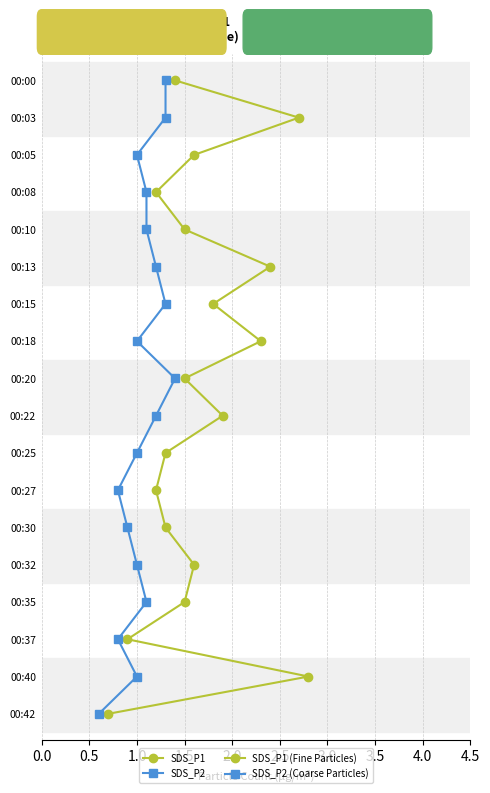

What position from the left is 0.0?

1